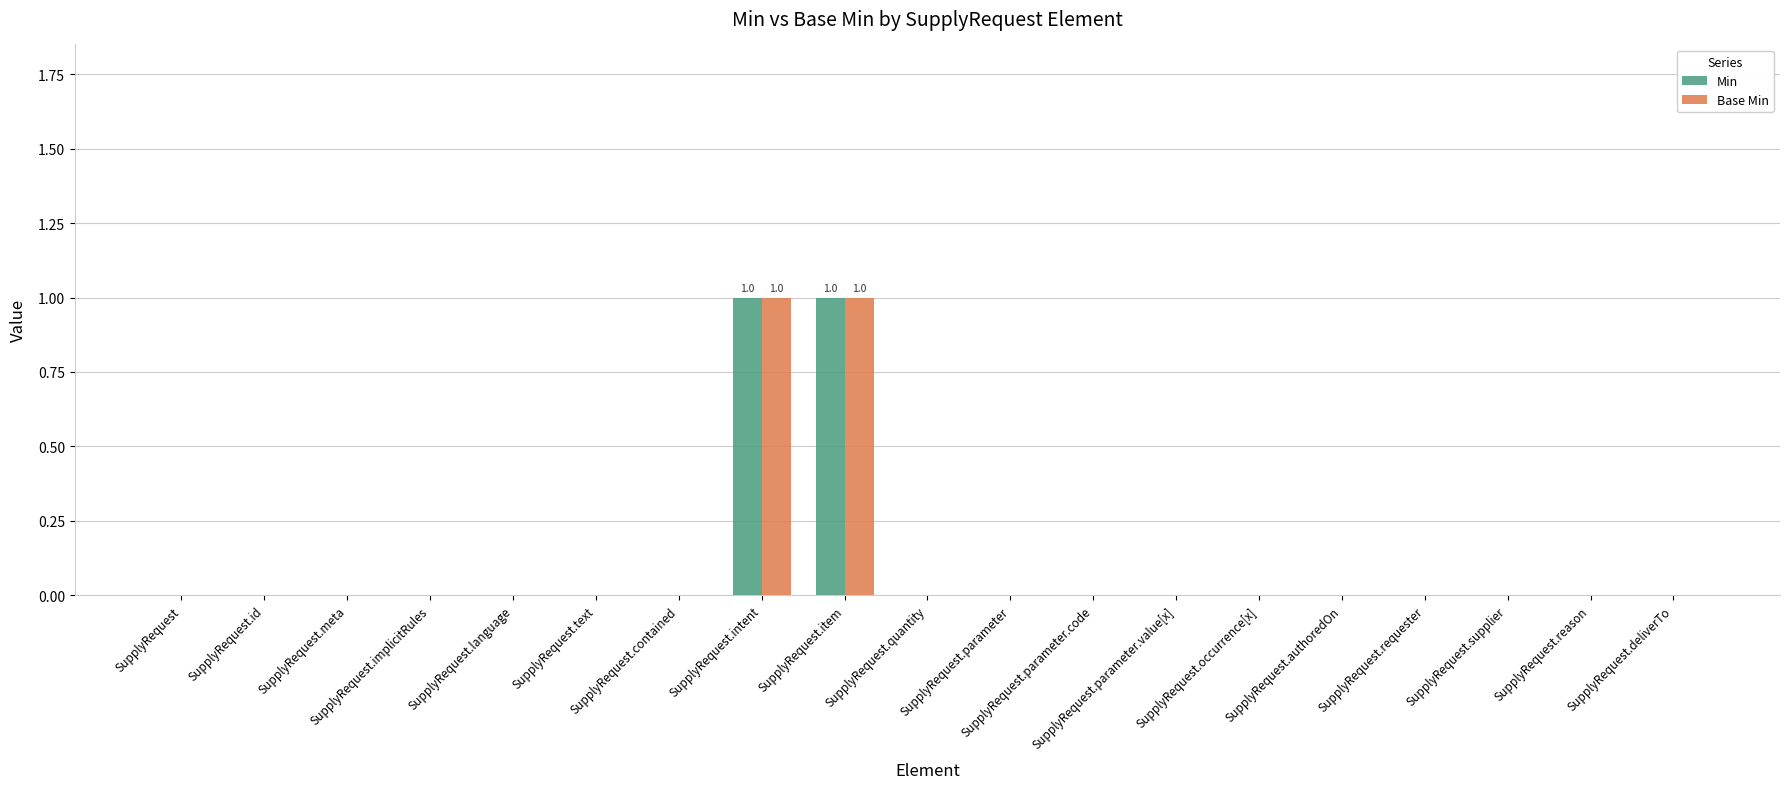

Reading left to right, list all the values displayed in this chart.

Min: SupplyRequest=0	SupplyRequest.id=0	SupplyRequest.meta=0	SupplyRequest.implicitRules=0	SupplyRequest.language=0	SupplyRequest.text=0	SupplyRequest.contained=0	SupplyRequest.intent=1	SupplyRequest.item=1	SupplyRequest.quantity=0	SupplyRequest.parameter=0	SupplyRequest.parameter.code=0	SupplyRequest.parameter.value[x]=0	SupplyRequest.occurrence[x]=0	SupplyRequest.authoredOn=0	SupplyRequest.requester=0	SupplyRequest.supplier=0	SupplyRequest.reason=0	SupplyRequest.deliverTo=0
Base Min: SupplyRequest=0	SupplyRequest.id=0	SupplyRequest.meta=0	SupplyRequest.implicitRules=0	SupplyRequest.language=0	SupplyRequest.text=0	SupplyRequest.contained=0	SupplyRequest.intent=1	SupplyRequest.item=1	SupplyRequest.quantity=0	SupplyRequest.parameter=0	SupplyRequest.parameter.code=0	SupplyRequest.parameter.value[x]=0	SupplyRequest.occurrence[x]=0	SupplyRequest.authoredOn=0	SupplyRequest.requester=0	SupplyRequest.supplier=0	SupplyRequest.reason=0	SupplyRequest.deliverTo=0